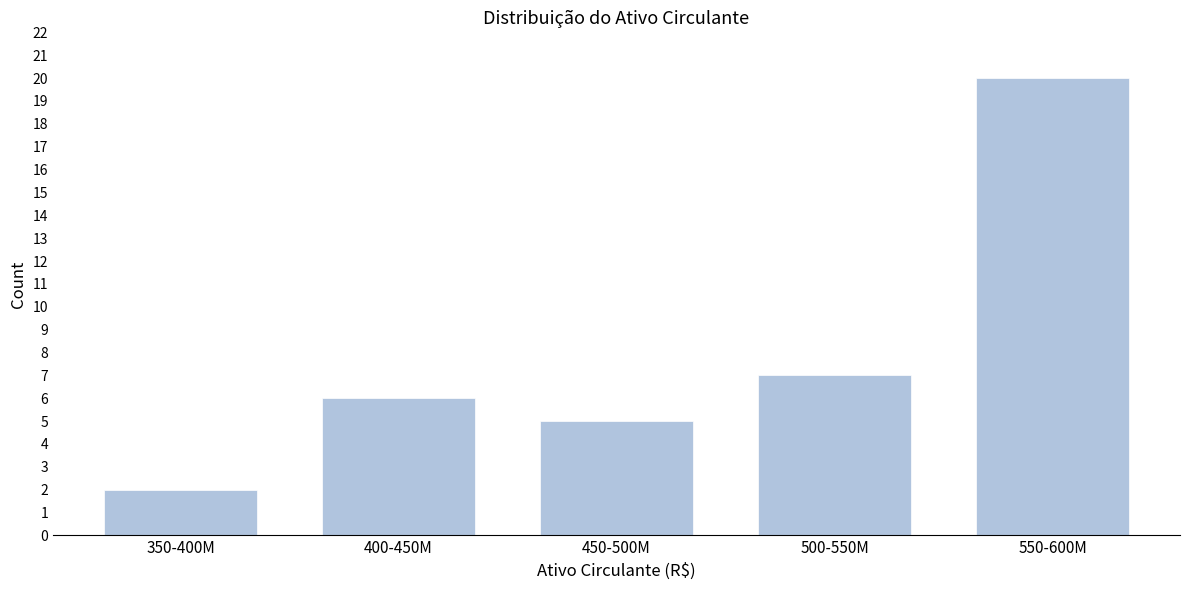

Reading left to right, list all the values displayed in this chart.

350-400M=2	400-450M=6	450-500M=5	500-550M=7	550-600M=20